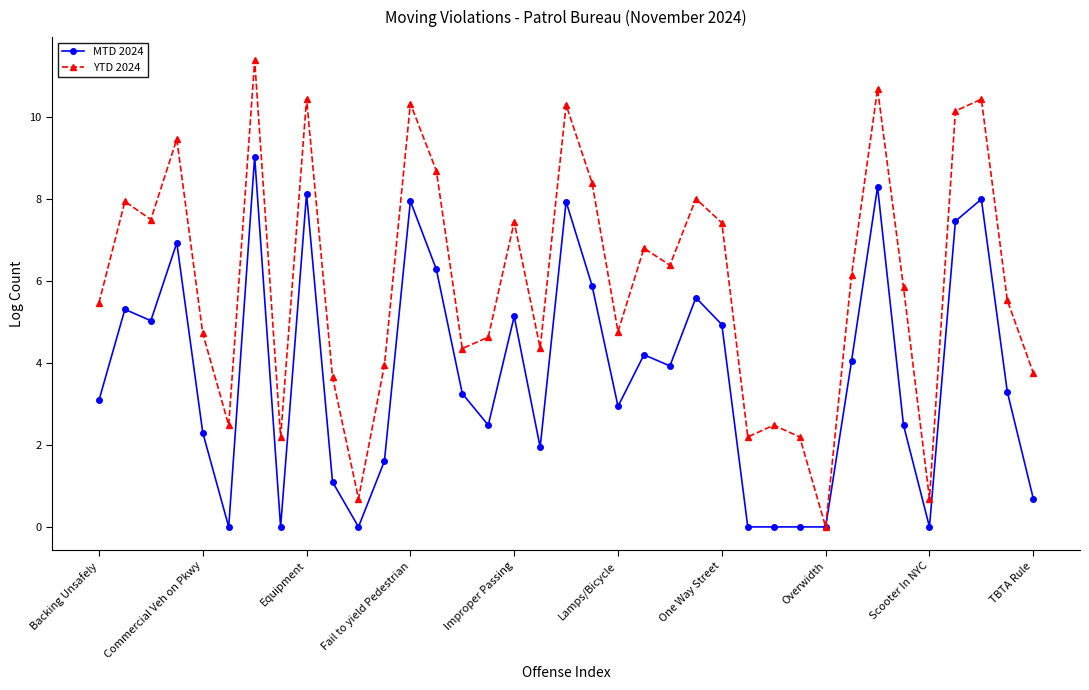

What is the sum of all MTD 2024 values?

139.4